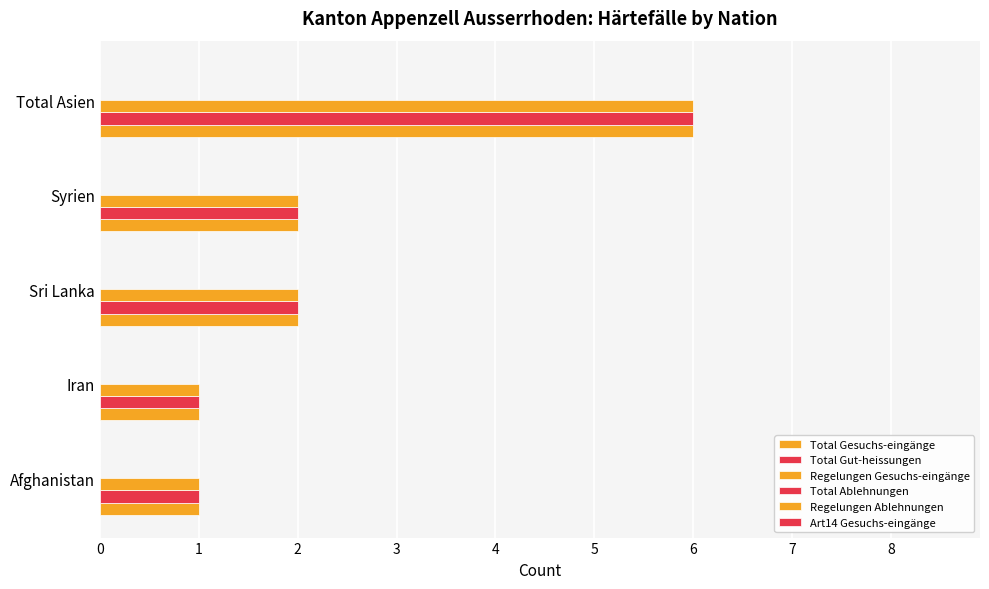

Count the Total Gesuchs-eingänge values in the range 1 to 2.

4